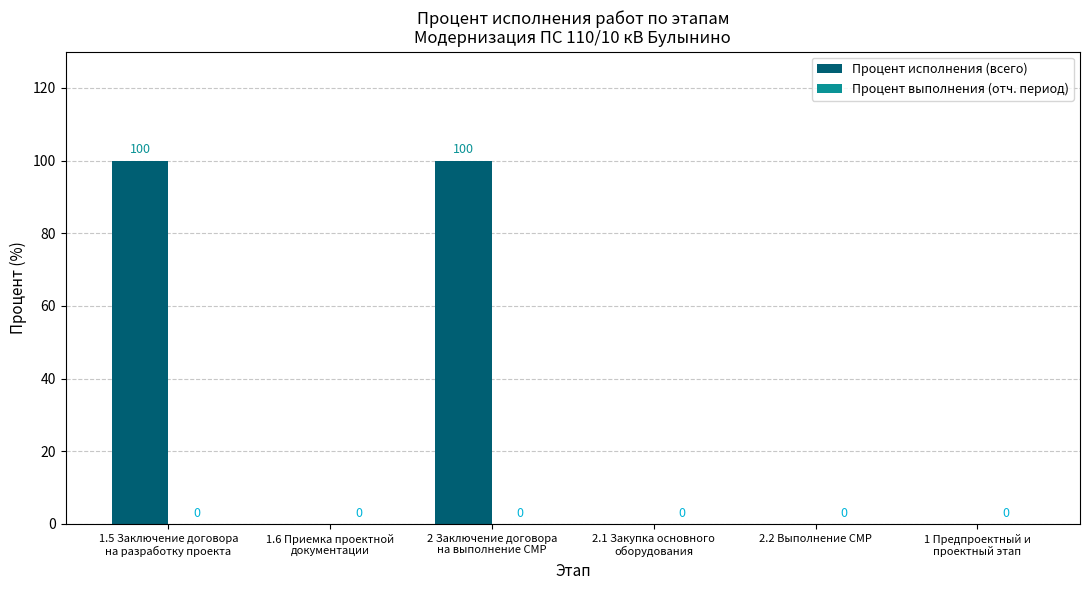

What is the sum of all values?

200